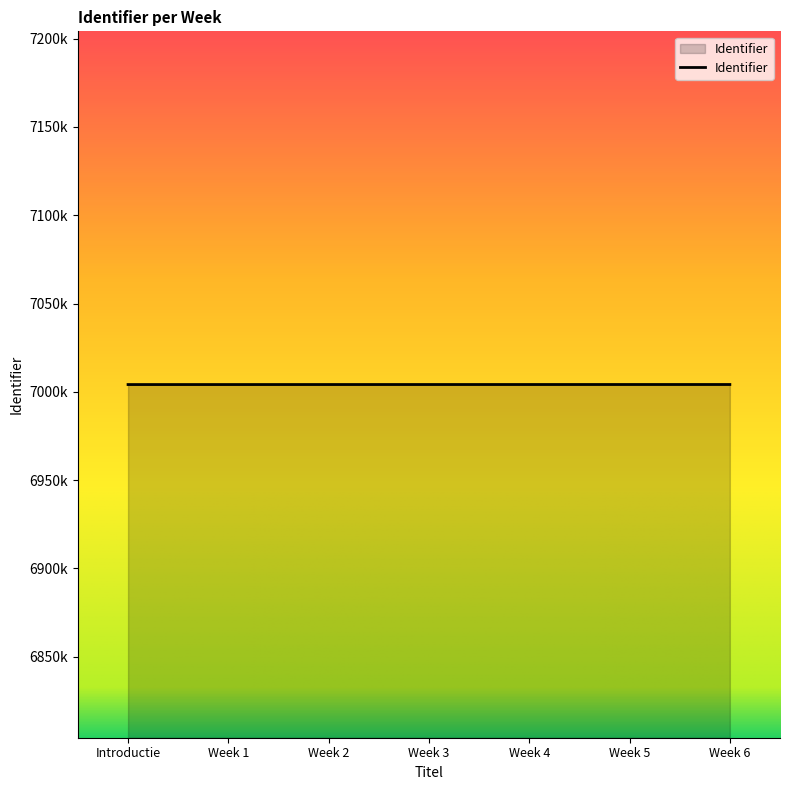

Does the chart have visible grid lines?

No